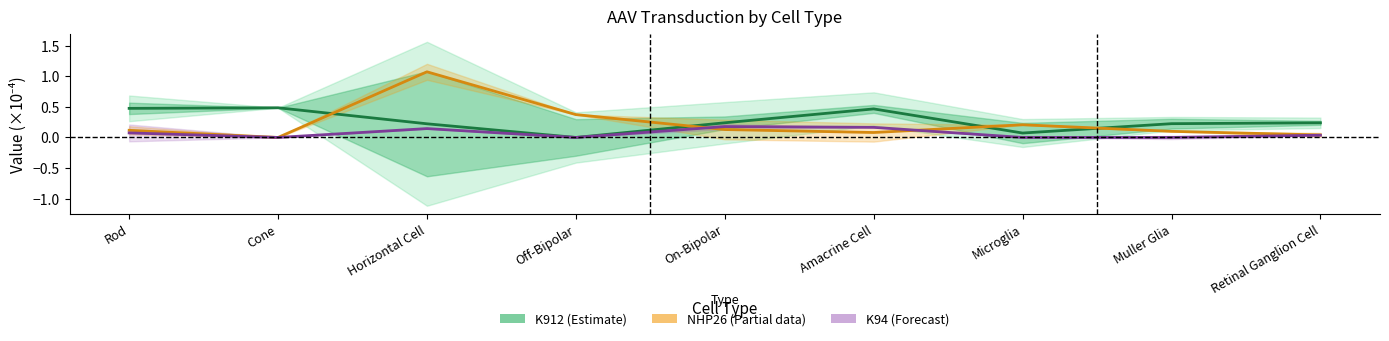

Rank the series by their average value, from highest to lowest.

K912 (Estimate), NHP26 (Partial), K94 (Forecast)